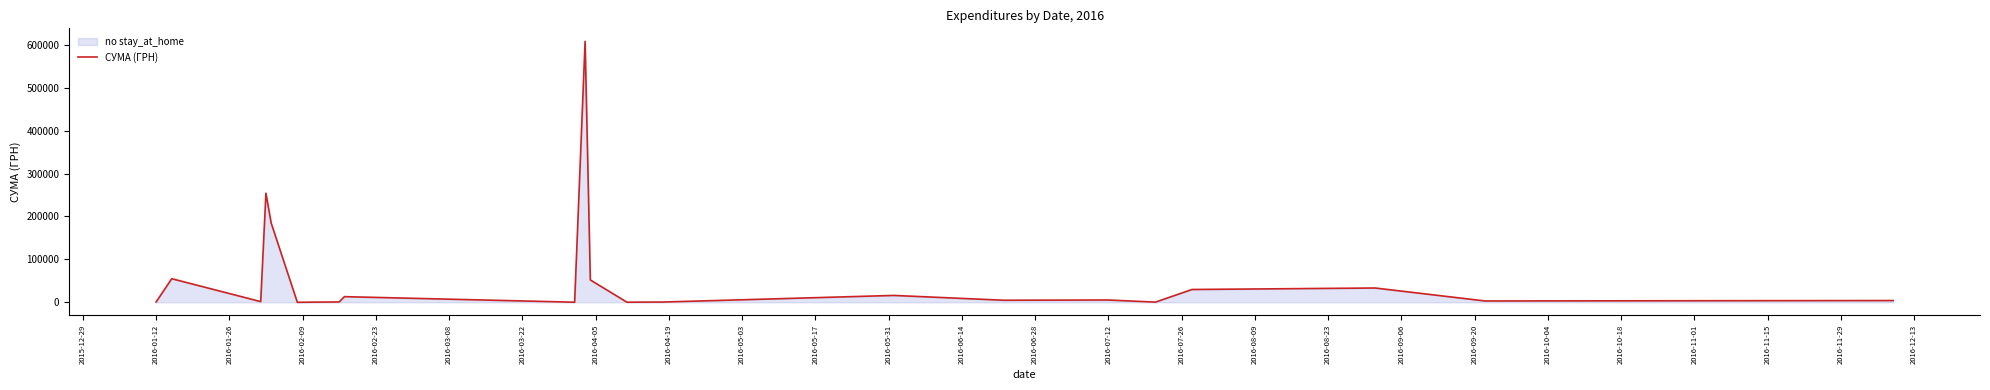

Count the number of data series in this chart.

1